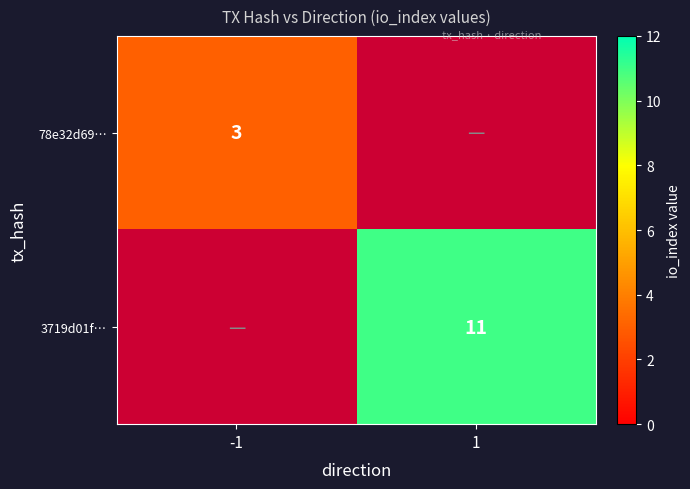

At which category does the chart reach its peak across all series?

1